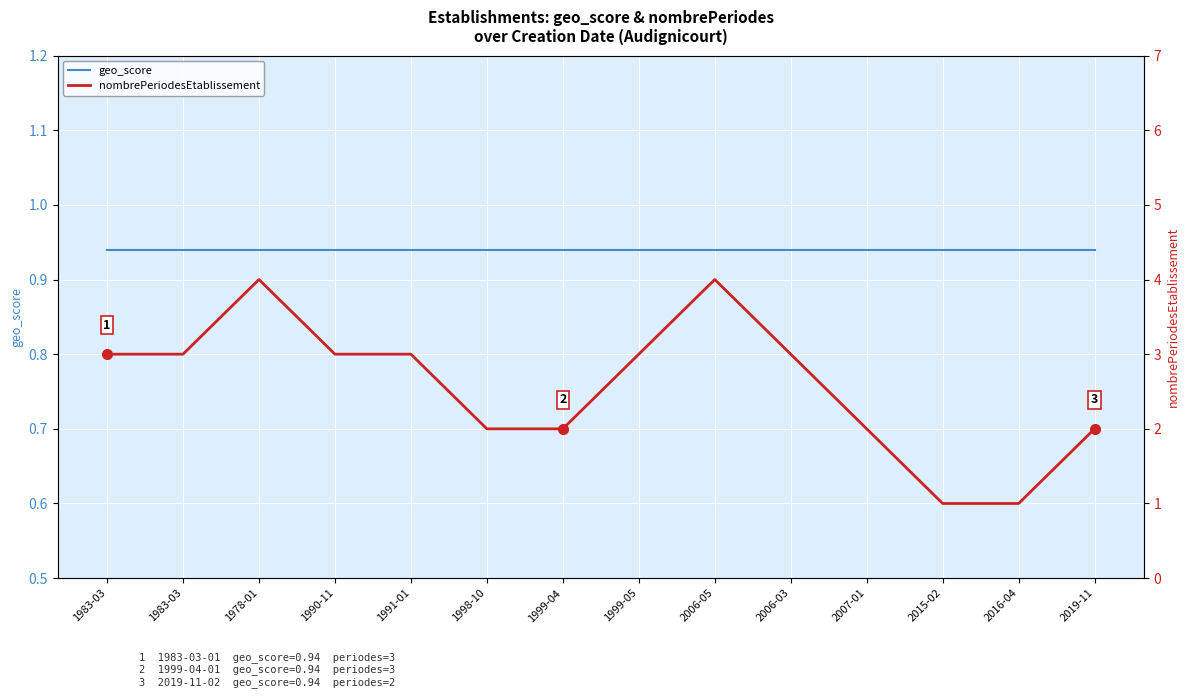

The nombrePeriodesEtablissement series shows 3.0 at 2006-03. True or false?

True